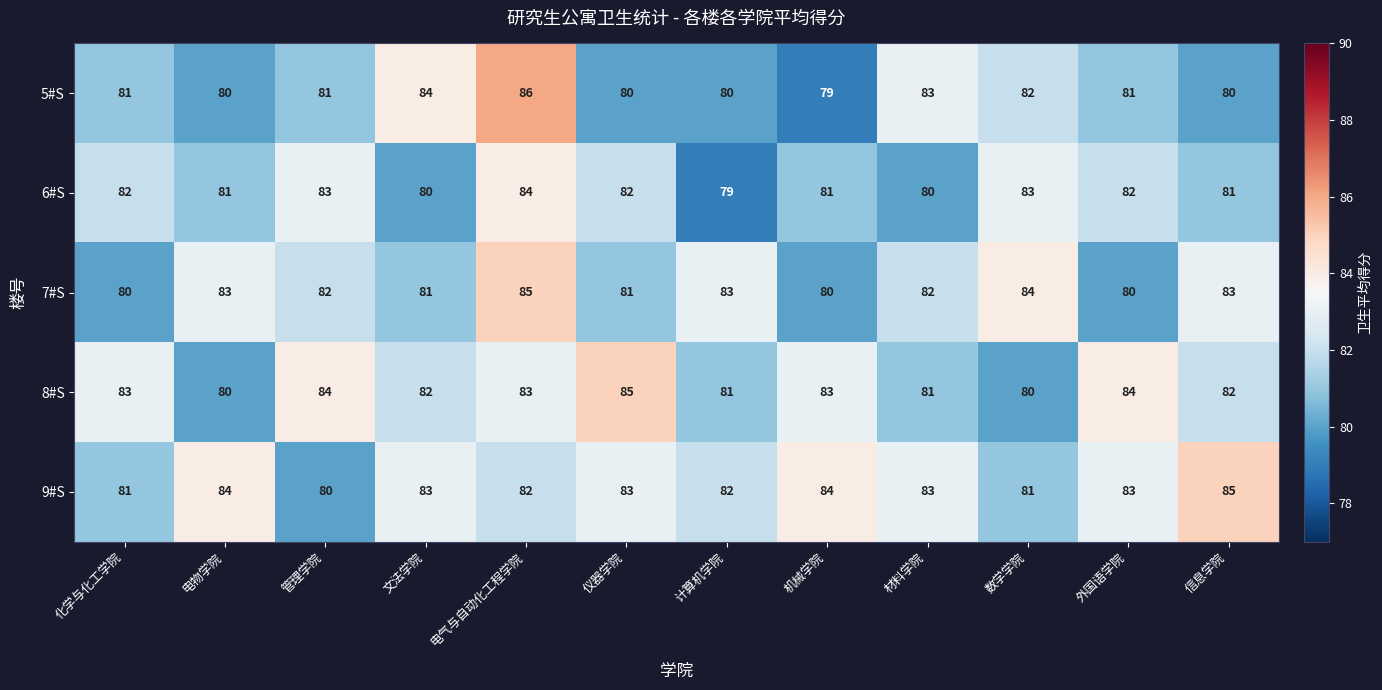

What is the difference between the second highest and second lowest values in the 6#S series?

3